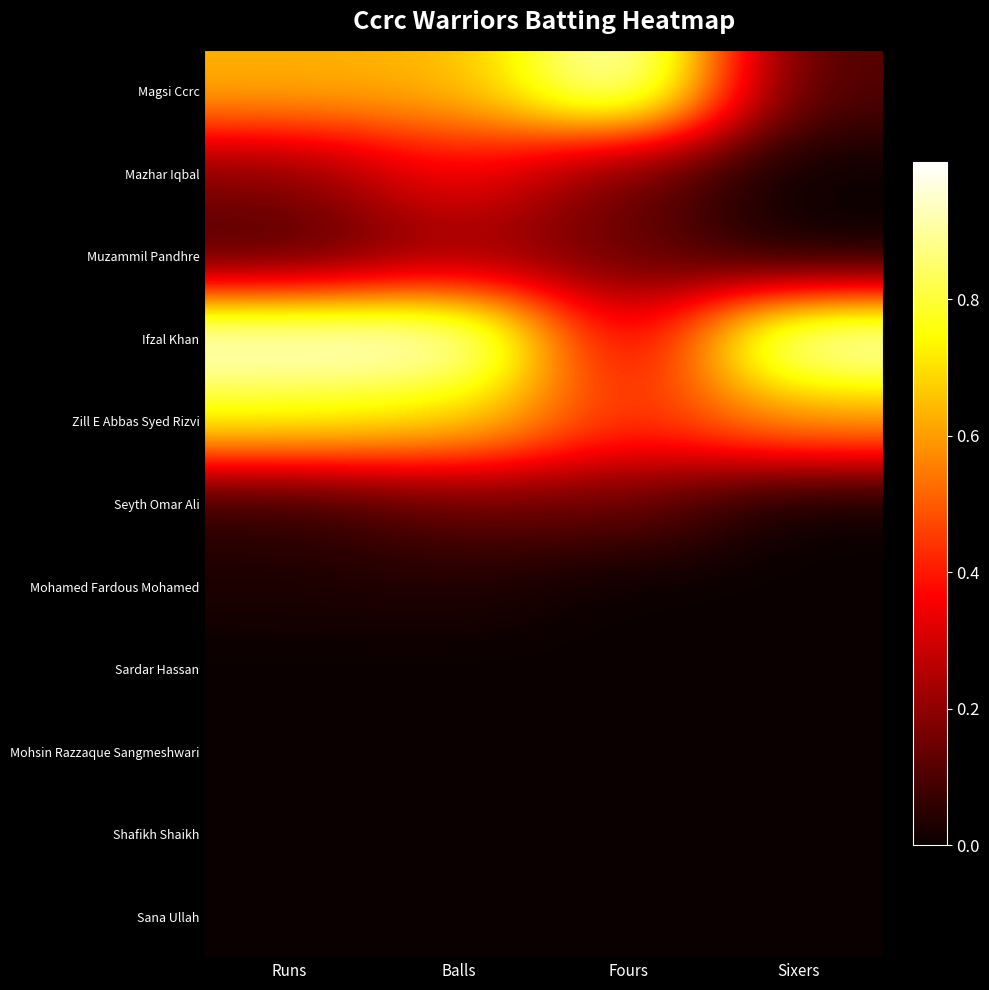

Which series changed the most between Balls and Sixers?

Magsi Ccrc